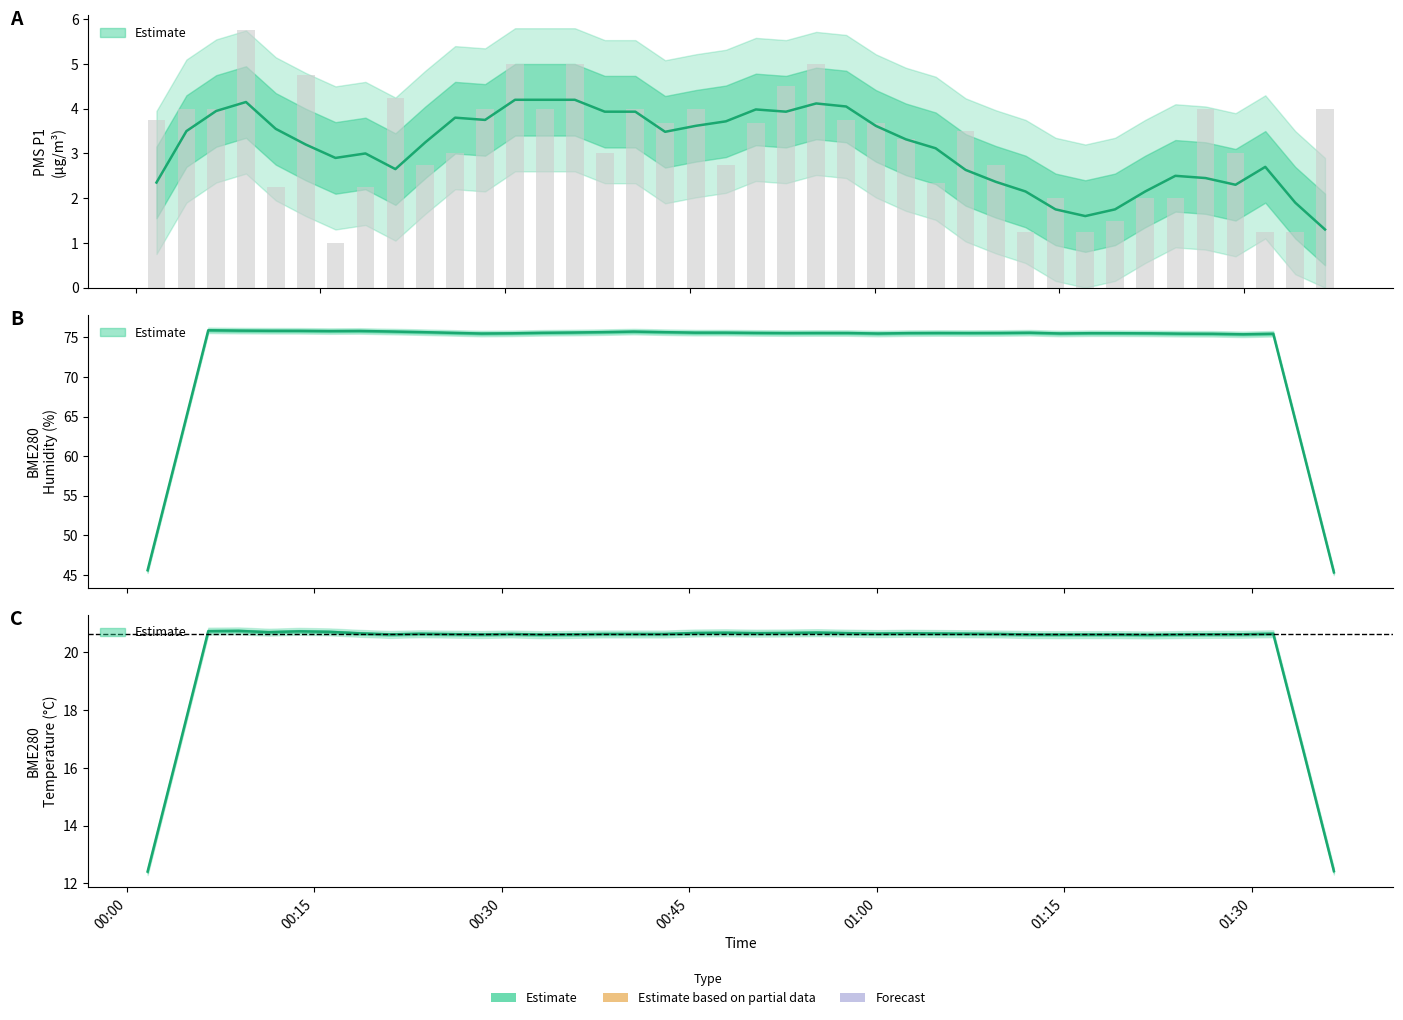

True or false: PMS_P1 has a value of 6.3 at 2023/08/01 00:06:32.

False